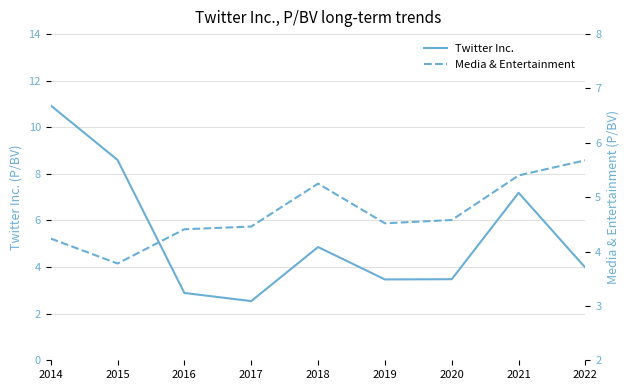

True or false: Media & Entertainment has a value of 1.8 at 2014.

False